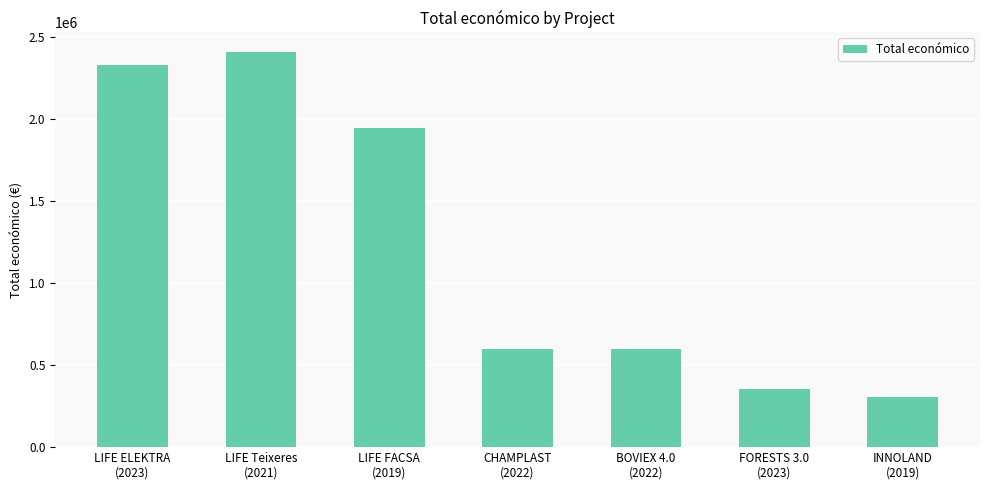

What is the difference between the maximum and minimum values?

2097910